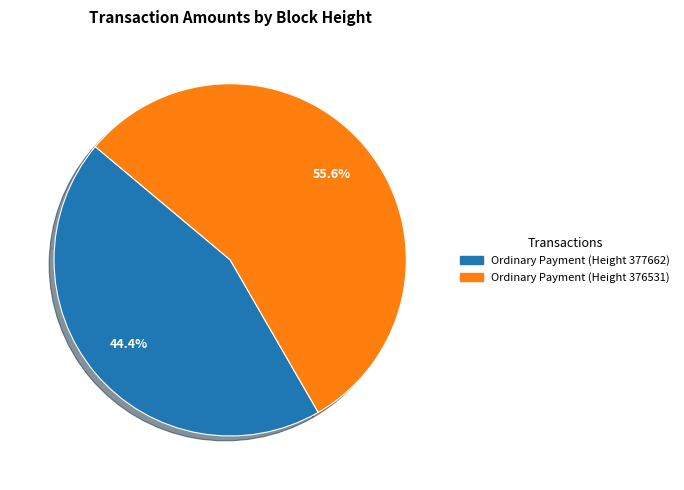

Is it true that Ordinary Payment (Height 376531) is 56% of the pie?

True